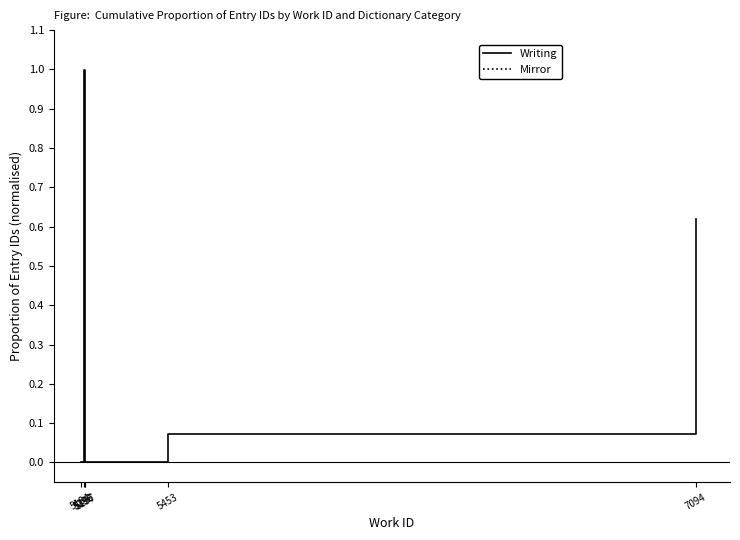

What is the difference between the second highest and minimum values?

0.6